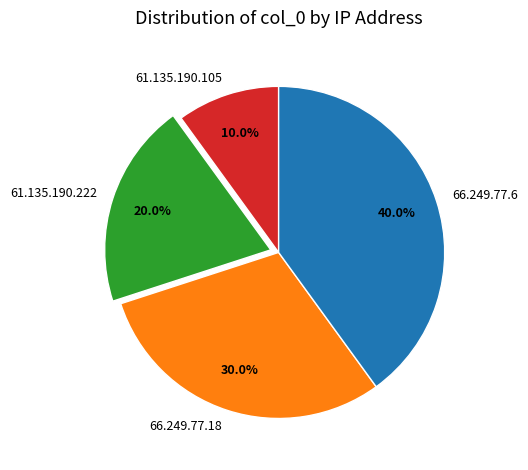

Which category has the smallest portion of the pie?

61.135.190.105